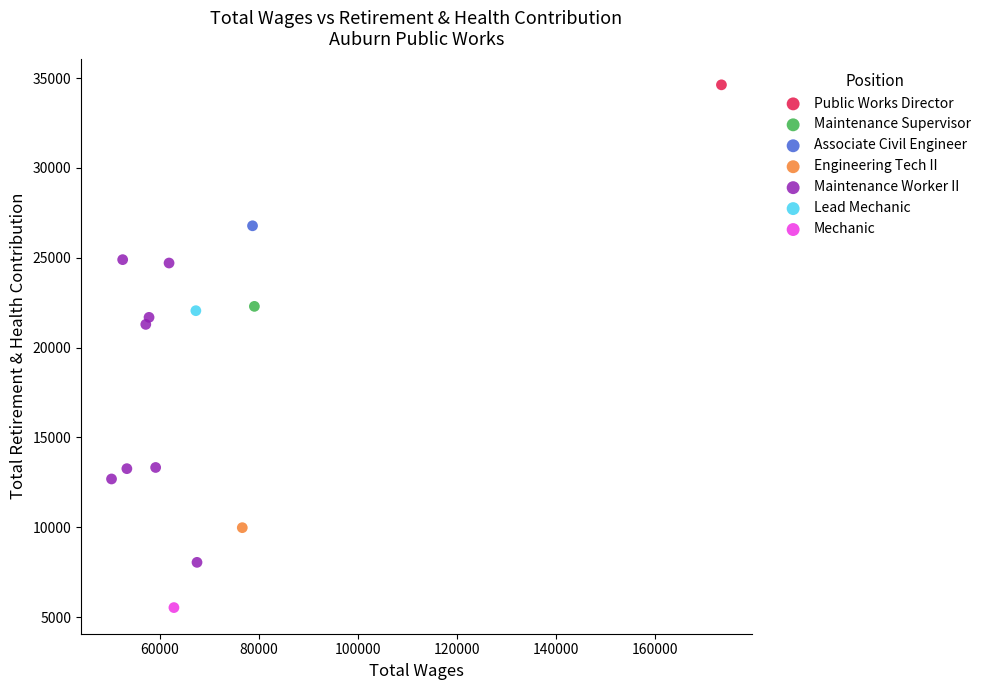

What are all the series names shown in the legend?

Public Works Director, Maintenance Supervisor, Associate Civil Engineer, Engineering Tech II, Maintenance Worker II, Lead Mechanic, Mechanic